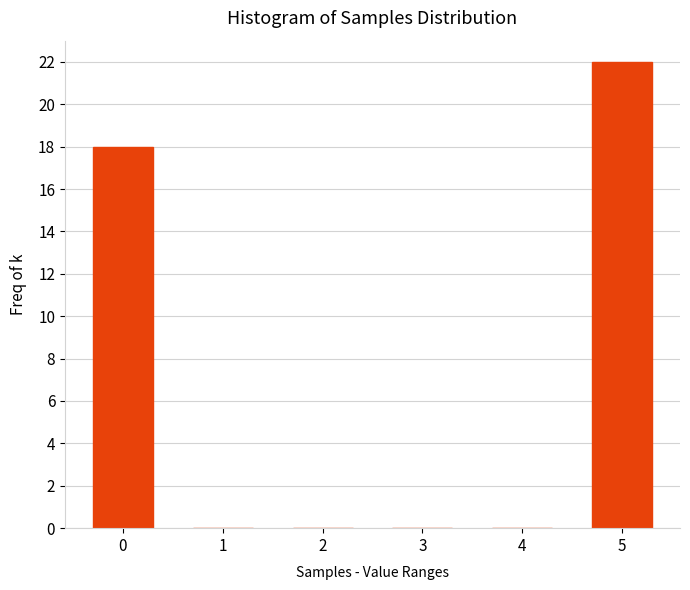

Reading left to right, transcribe all the data shown in this chart.

0=18	1=0	2=0	3=0	4=0	5=22